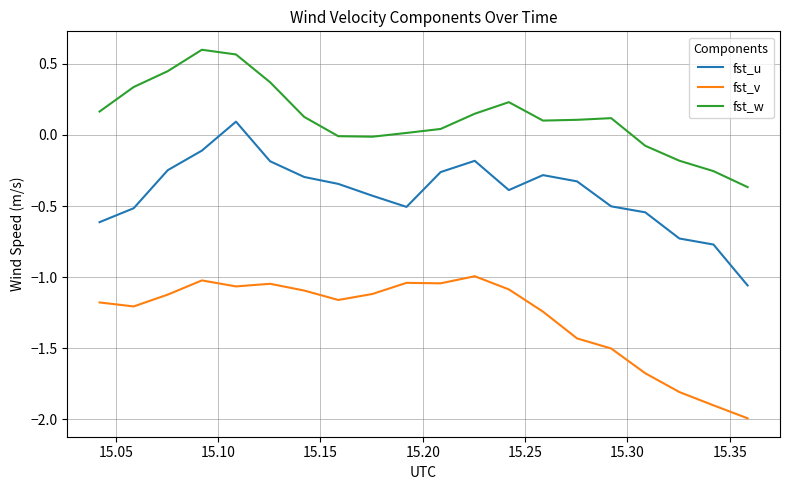

Rank the series by their maximum value, from lowest to highest.

fst_v, fst_u, fst_w